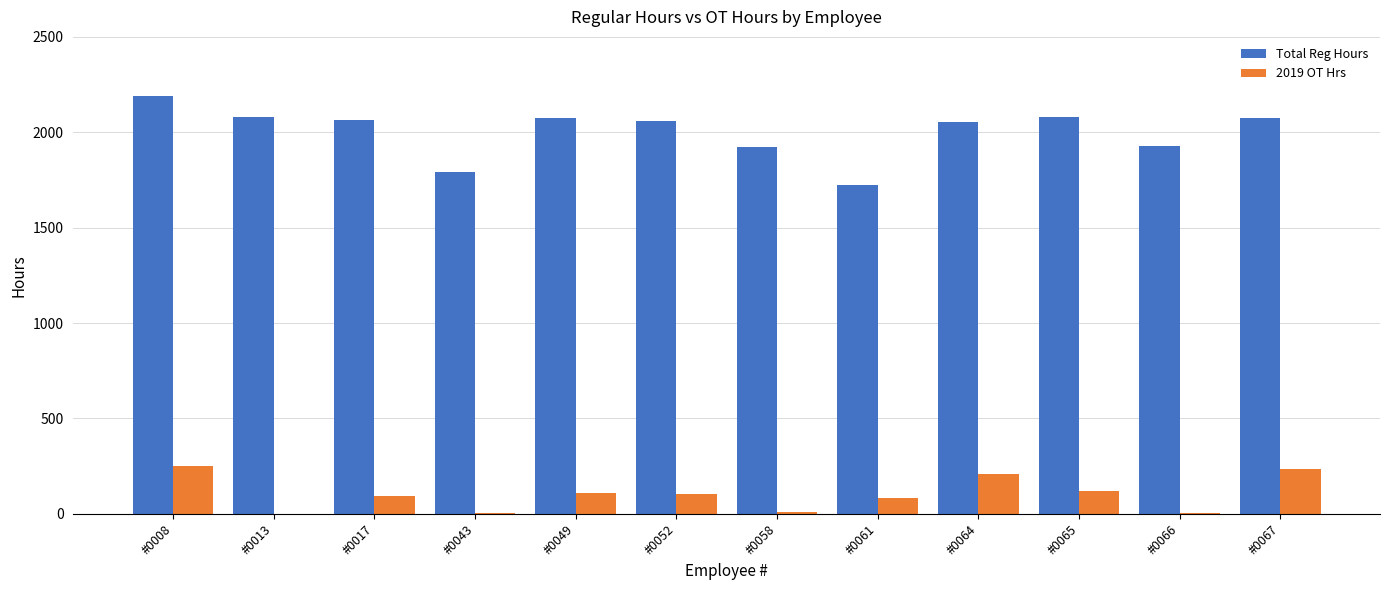

At which category does the chart reach its peak across all series?

#0008